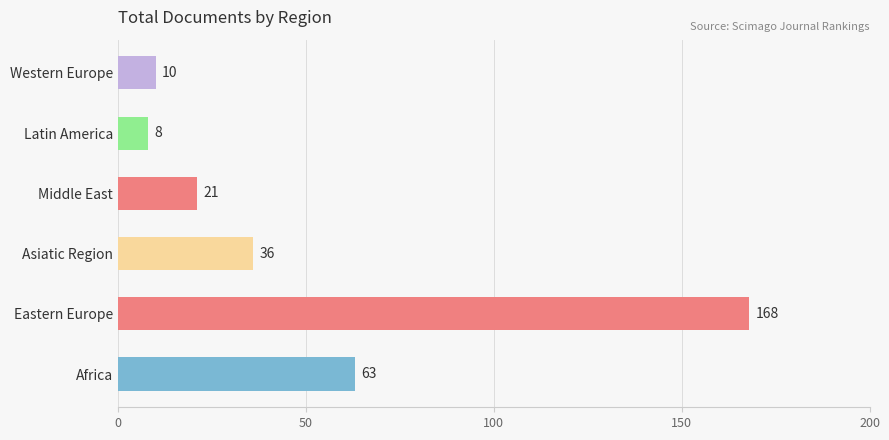

List the labels in order of value, smallest first.

Latin America, Western Europe, Middle East, Asiatic Region, Africa, Eastern Europe